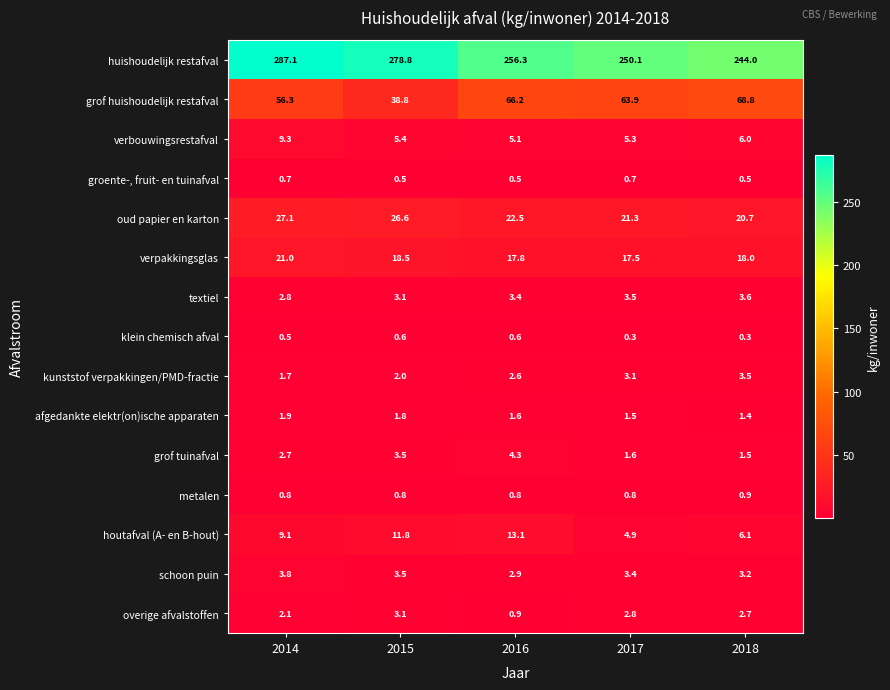

What is the lowest value of the groente-, fruit- en tuinafval series?

0.5